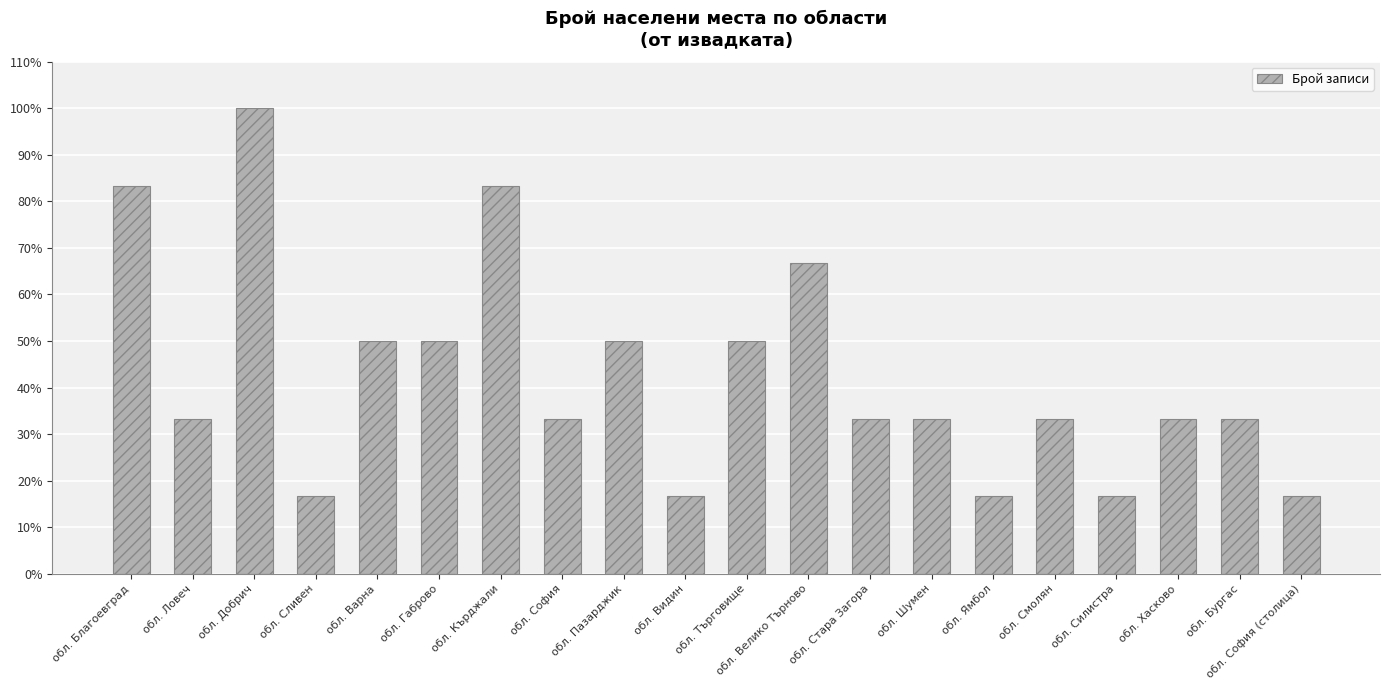

Reading left to right, extract all data points from this chart.

83.3	33.3	100.0	16.7	50.0	50.0	83.3	33.3	50.0	16.7	50.0	66.7	33.3	33.3	16.7	33.3	16.7	33.3	33.3	16.7